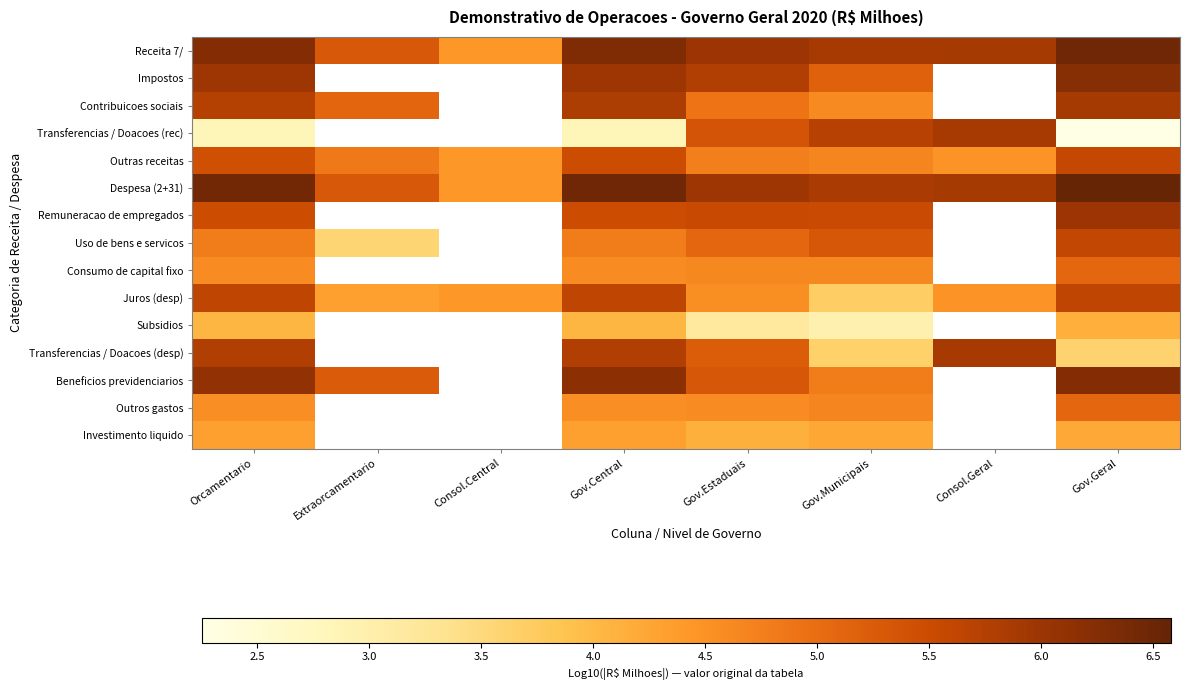

Count the number of data series in this chart.

15